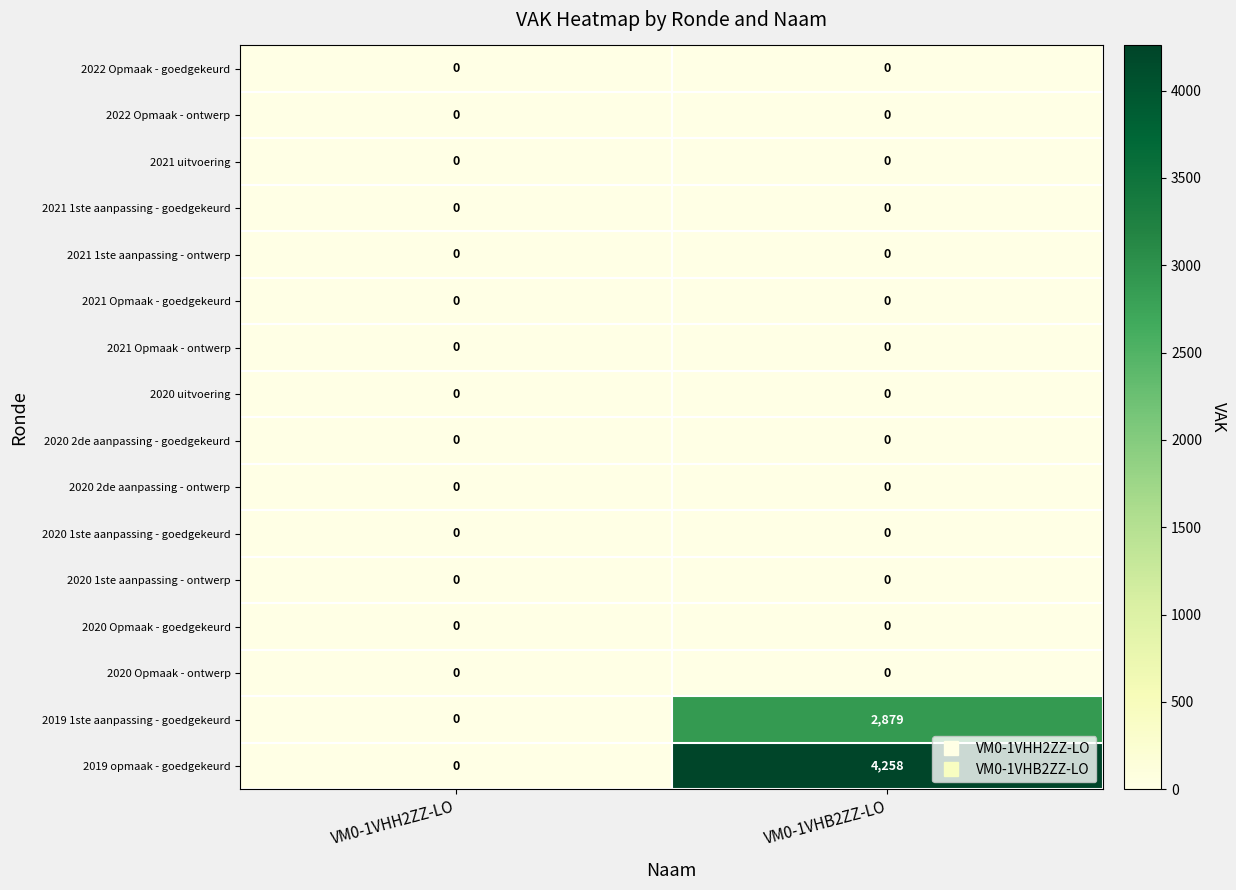

List the labels in order of 2019 1ste aanpassing - goedgekeurd value, smallest first.

VM0-1VHH2ZZ-LO, VM0-1VHB2ZZ-LO